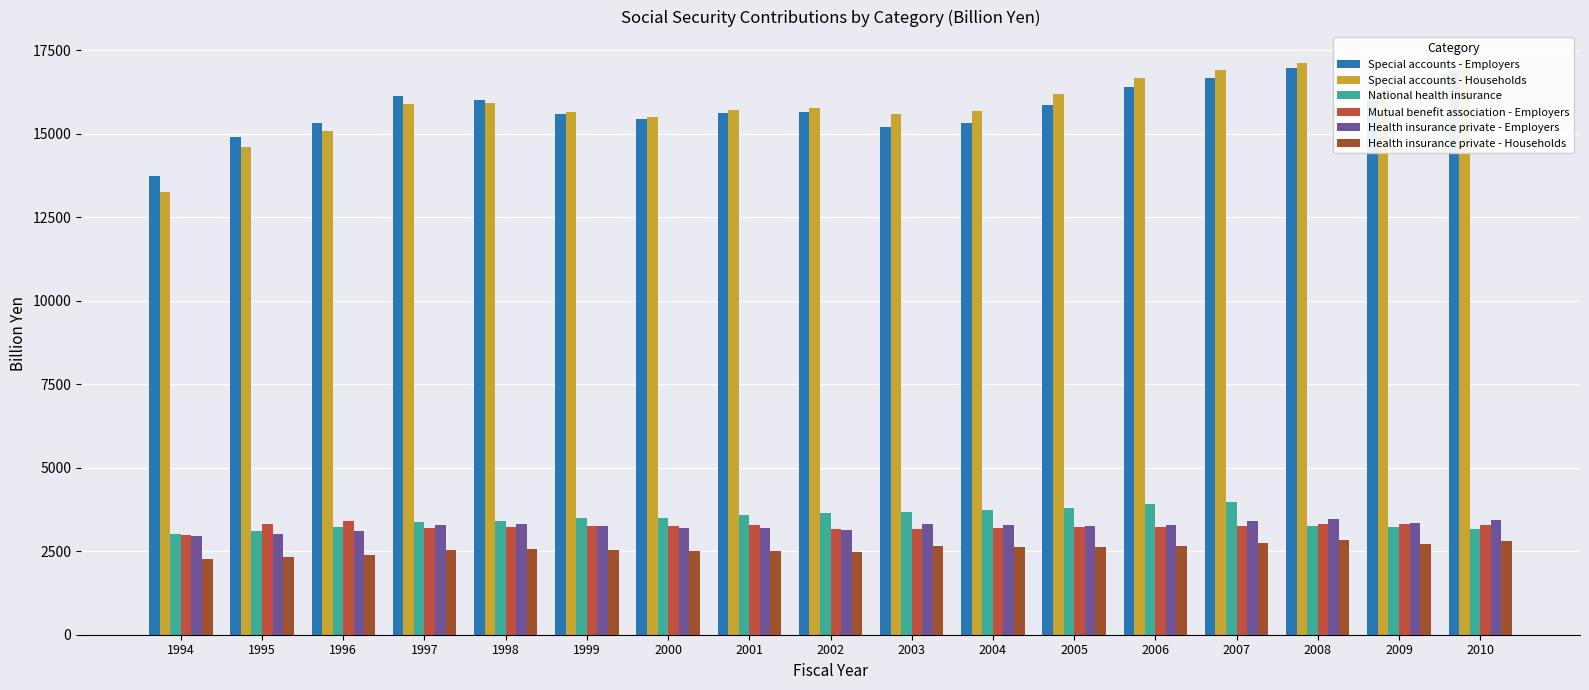

Which series changed the most between 2000 and 2008?

Special accounts - Households